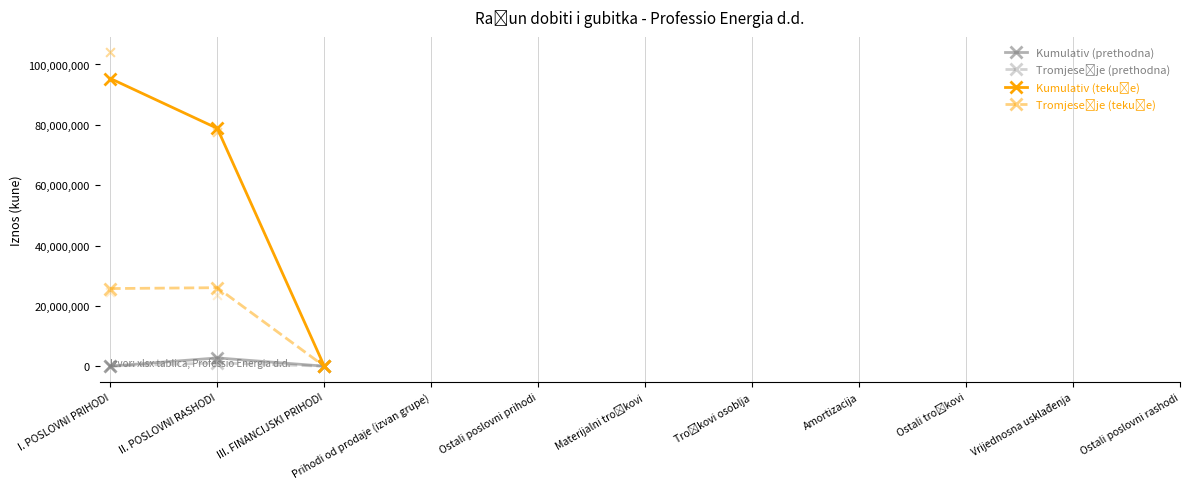

At how many categories does at least one series exceed 12054725?

2